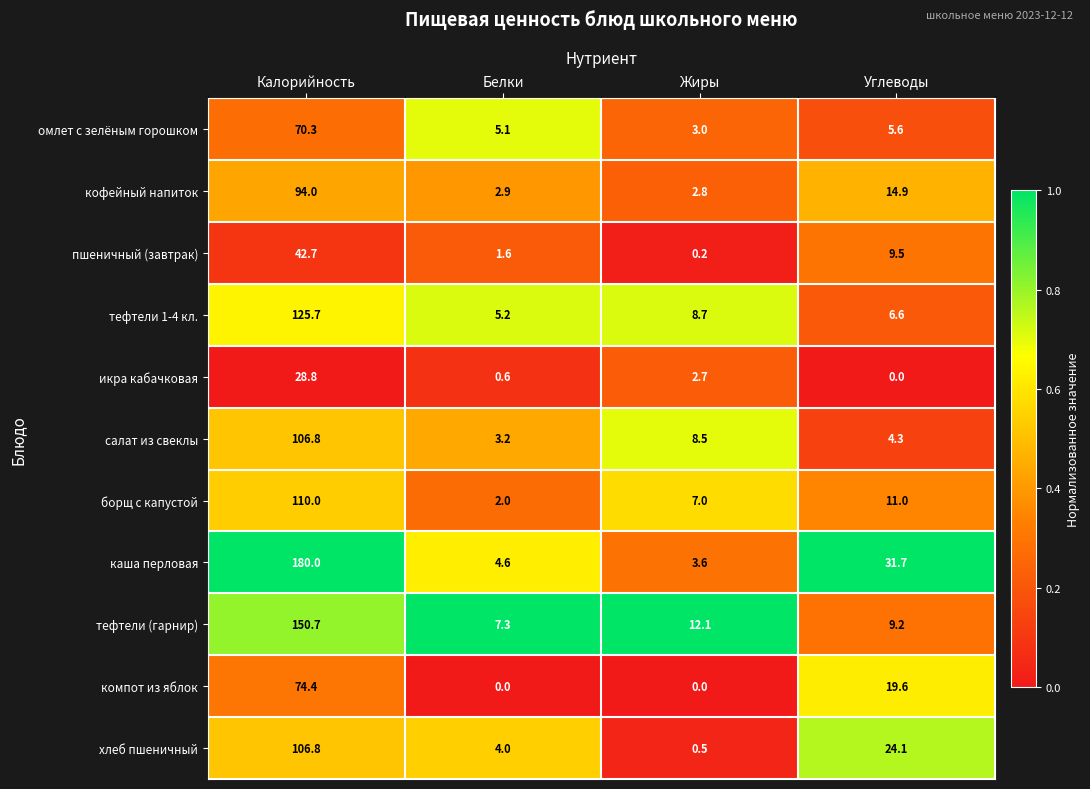

At Жиры, list the series in order from smallest to largest.

компот из яблок, пшеничный (завтрак), хлеб пшеничный, икра кабачковая, кофейный напиток, омлет с зелёным горошком, каша перловая, борщ с капустой, салат из свеклы, тефтели 1-4 кл., тефтели (гарнир)